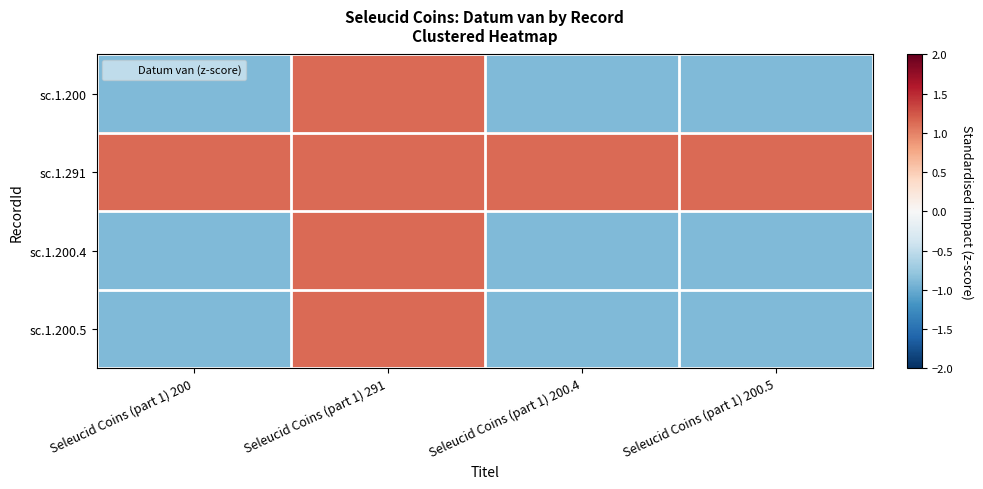

What is the maximum value shown in the chart?

1.1